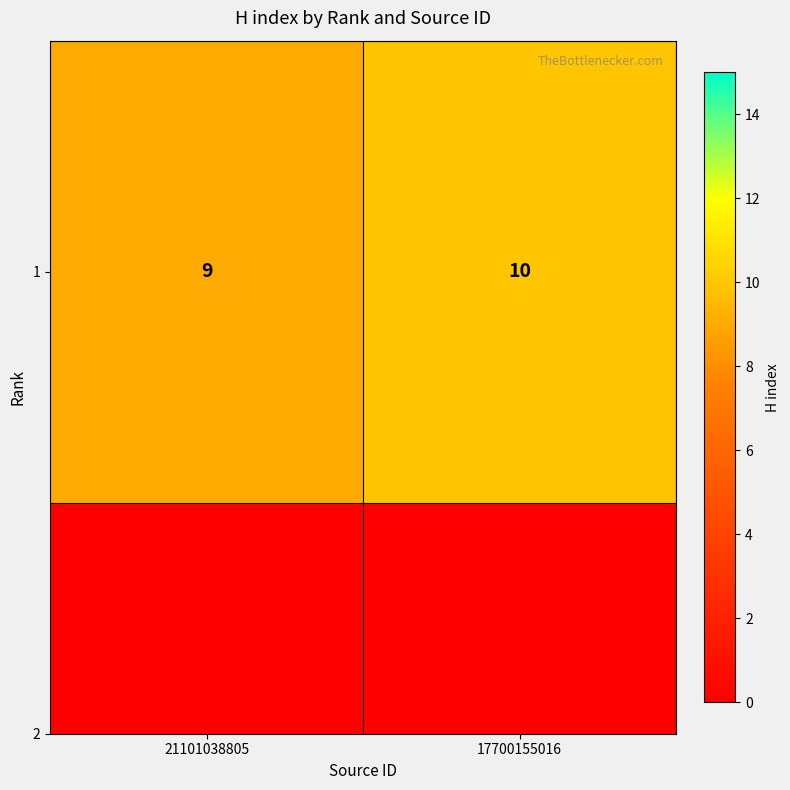

How many distinct data groups are displayed?

1